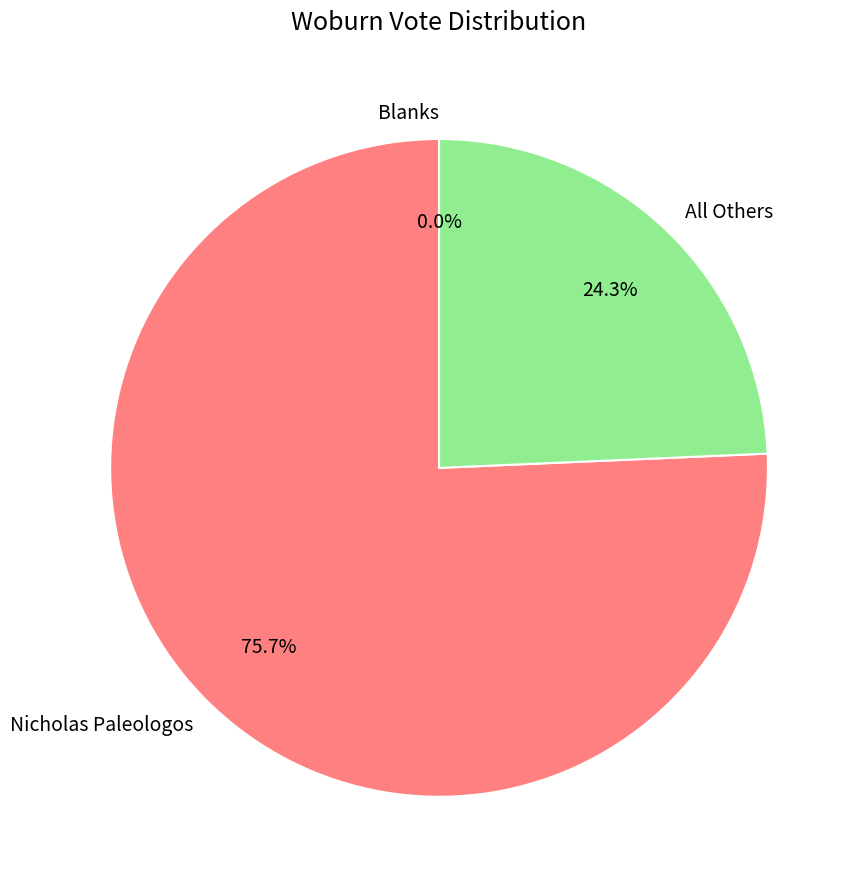

Approximately how many times larger is the value at Nicholas Paleologos compared to All Others?

3.1